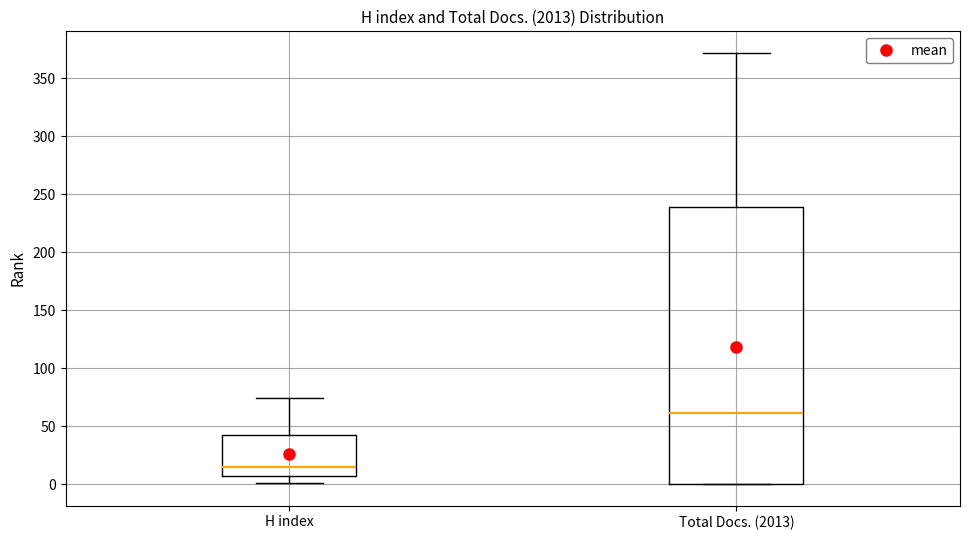

Where is the lower edge of the box for Total Docs. (2013) on the y-axis? The values are not printed on the chart, so give them approximately, as read against the axis.

0